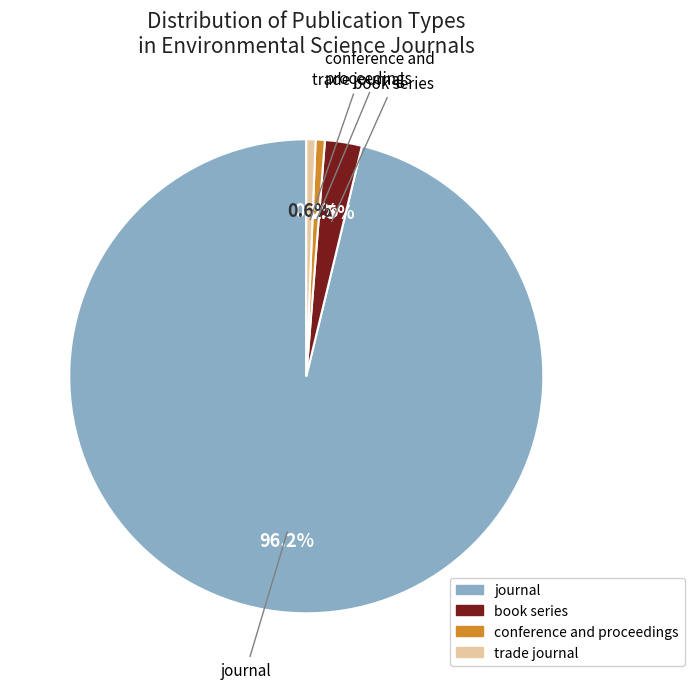

Which has a higher value, trade journal or book series?

book series